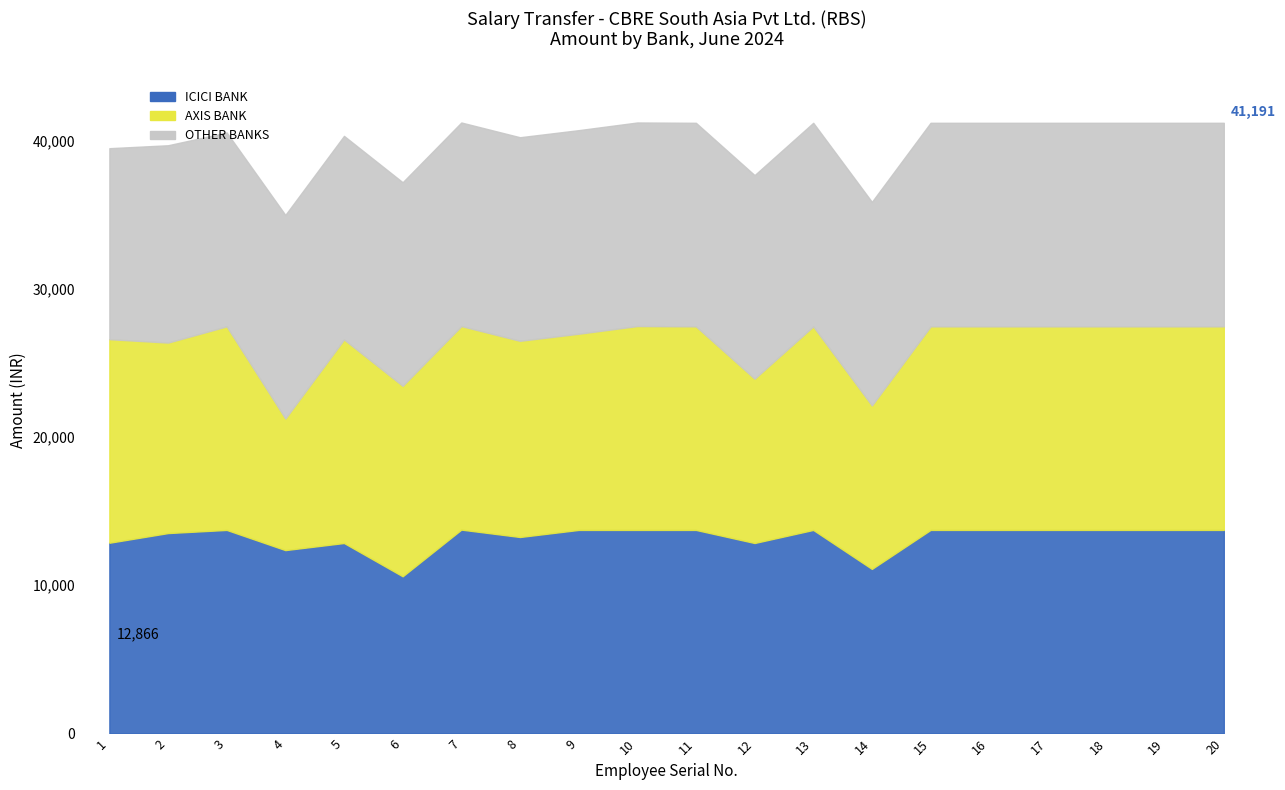

True or false: ICICI BANK has a value of 21844.5 at 1.

False